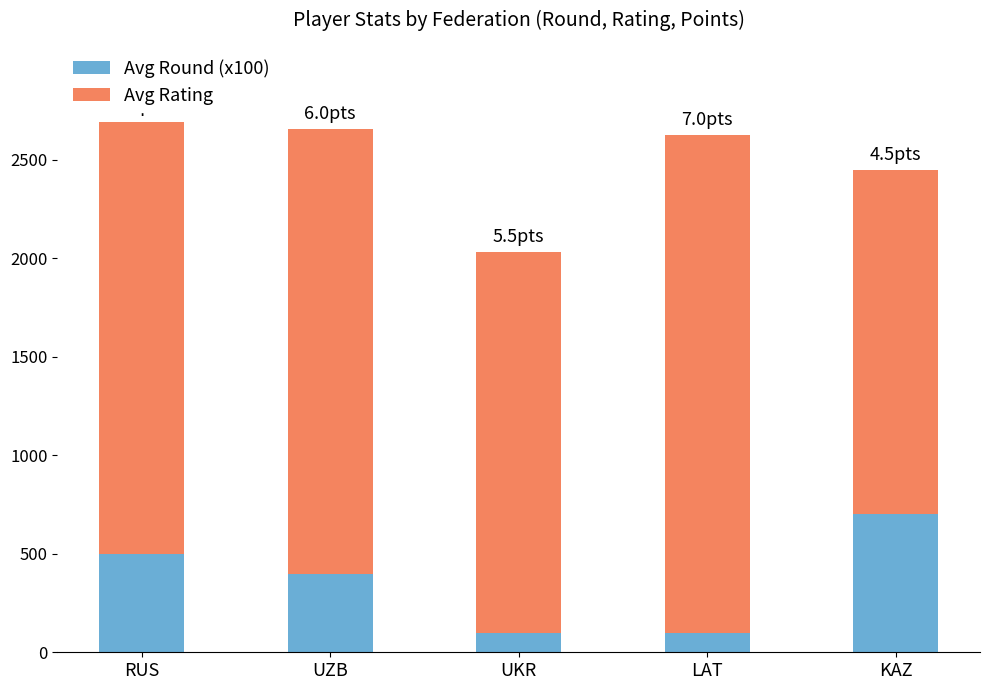

At which label does Avg Round (x100) first exceed 400?

RUS